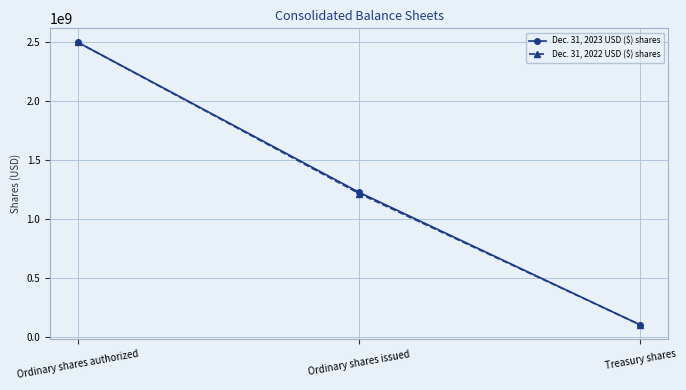

Reading left to right, list all the values displayed in this chart.

Dec. 31, 2023 USD ($) shares: 2495000000	1227000000	106000000
Dec. 31, 2022 USD ($) shares: 2495000000	1217000000	106000000